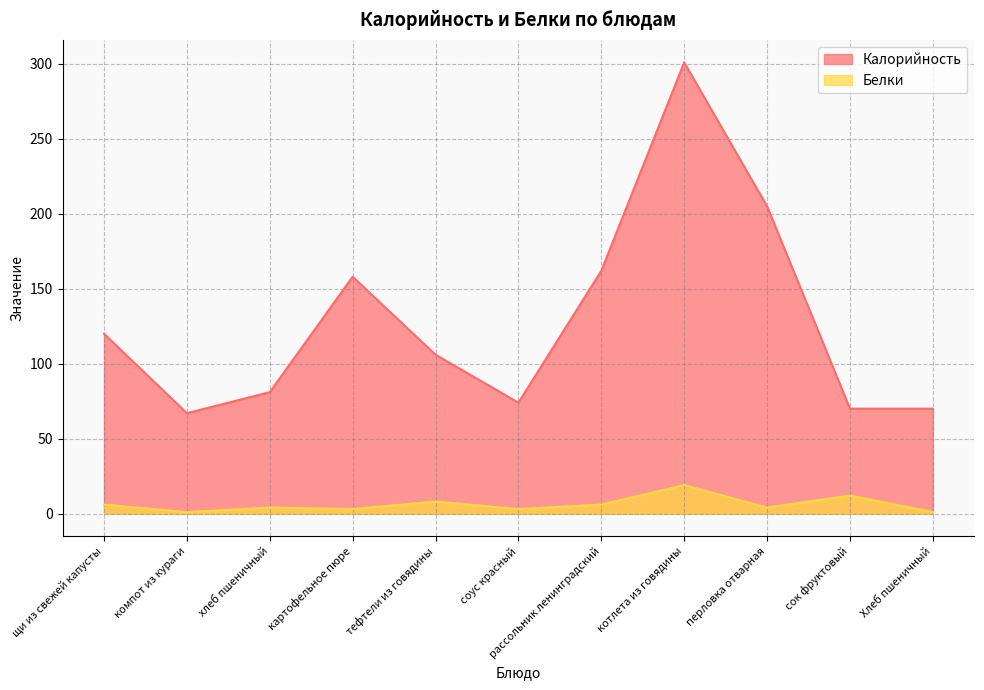

Reading left to right, list all the values displayed in this chart.

Калорийность: щи из свежей капусты=120	компот из кураги=67	хлеб пшеничный=81	картофельное пюре=158	тефтели из говядины=106	соус красный=74	рассольник ленинградский=162	котлета из говядины=301	перловка отварная=205	сок фруктовый=70	Хлеб пшеничный=70
Белки: щи из свежей капусты=6	компот из кураги=1	хлеб пшеничный=4	картофельное пюре=3	тефтели из говядины=8	соус красный=3	рассольник ленинградский=6	котлета из говядины=19	перловка отварная=4	сок фруктовый=12	Хлеб пшеничный=1